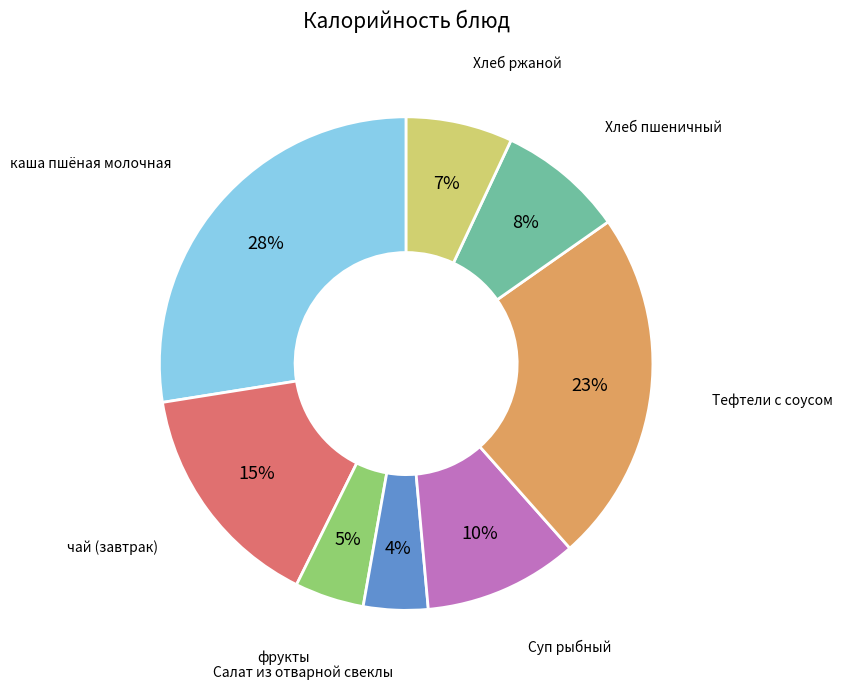

Is there any slice that represents more than half of the pie?

No